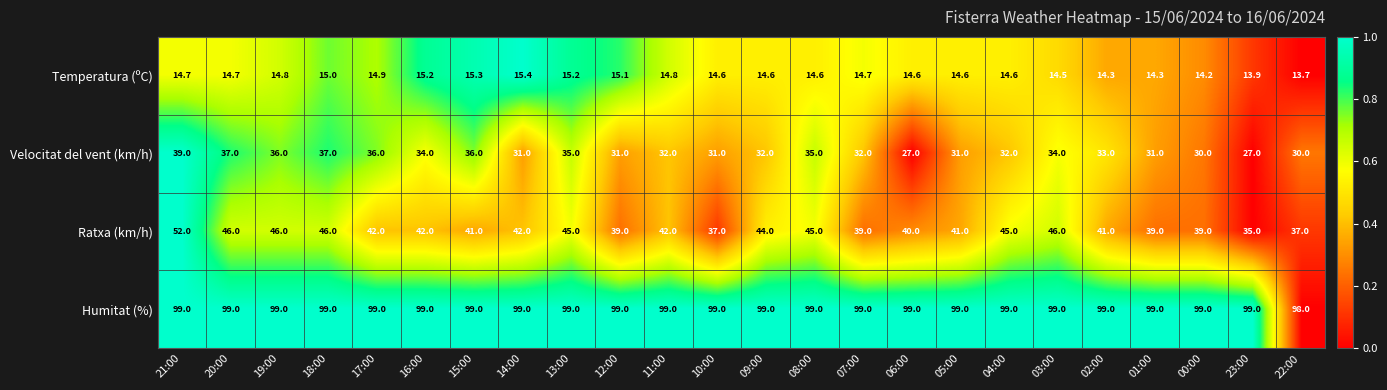

Which series has the largest total across all categories?

Humitat (%)